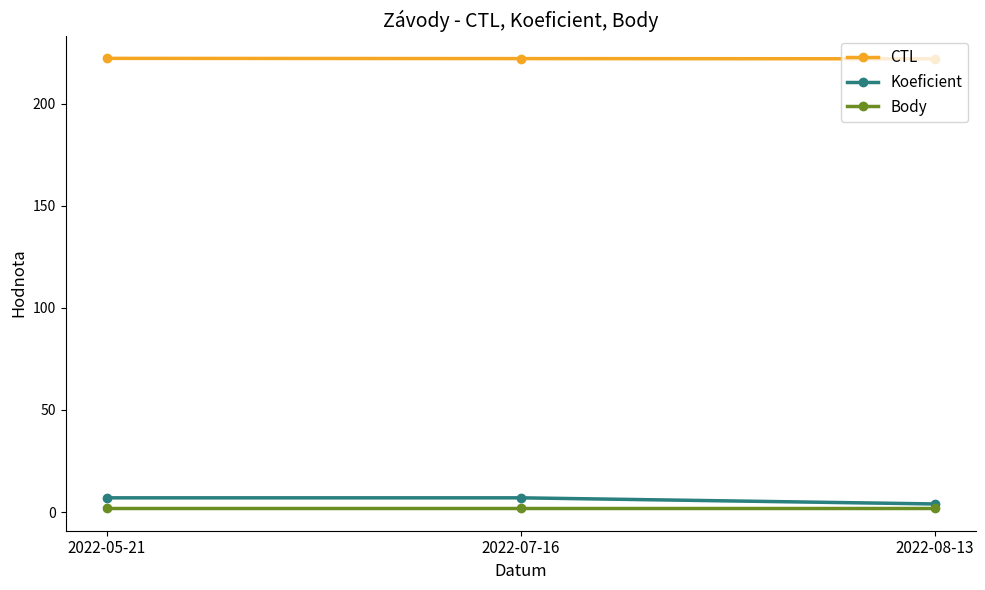

How many lines are shown in the chart?

3